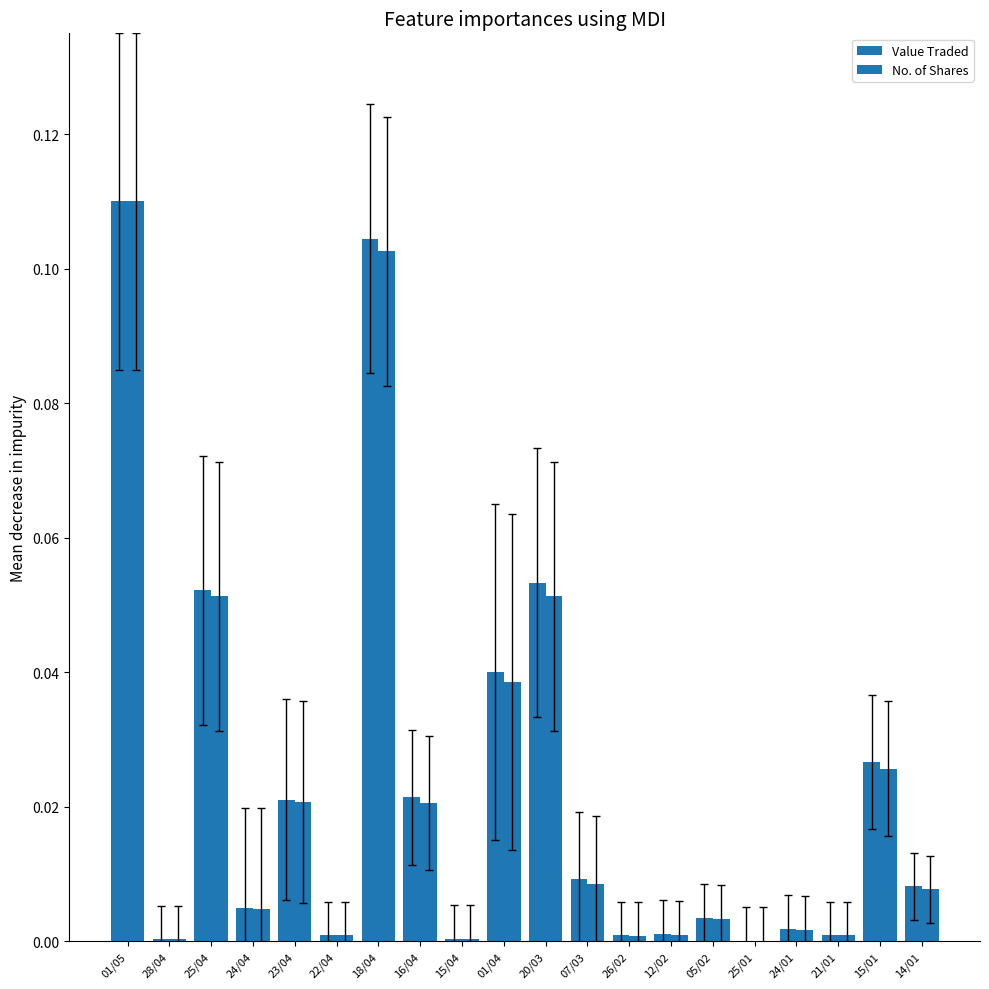

Does the chart contain stacked bars?

No